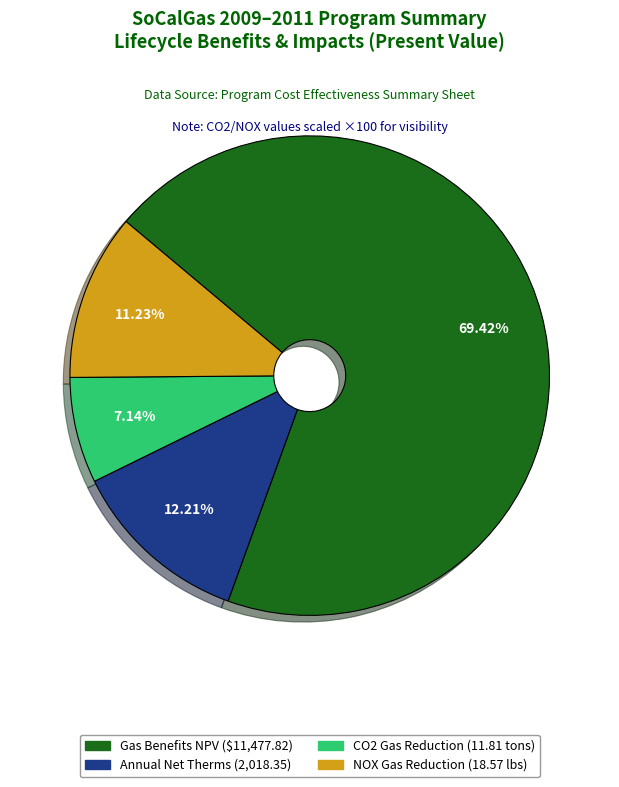

Count the number of slices in the pie.

4